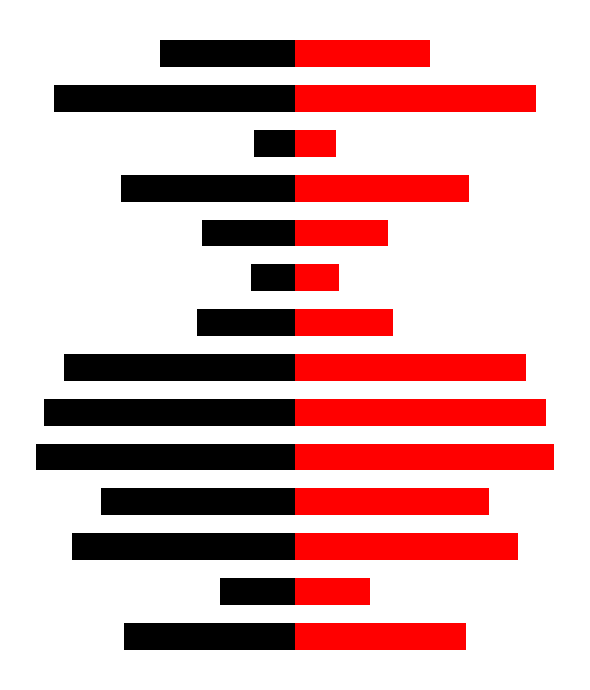

Reading left to right, what are all the values shown in this chart?

Количество баллов (left): 0=-66	1=-29	2=-86	3=-75	4=-100	5=-97	6=-89	7=-38	8=-17	9=-36	10=-67	11=-16	12=-93	13=-52
Количество баллов (right): 0=66	1=29	2=86	3=75	4=100	5=97	6=89	7=38	8=17	9=36	10=67	11=16	12=93	13=52